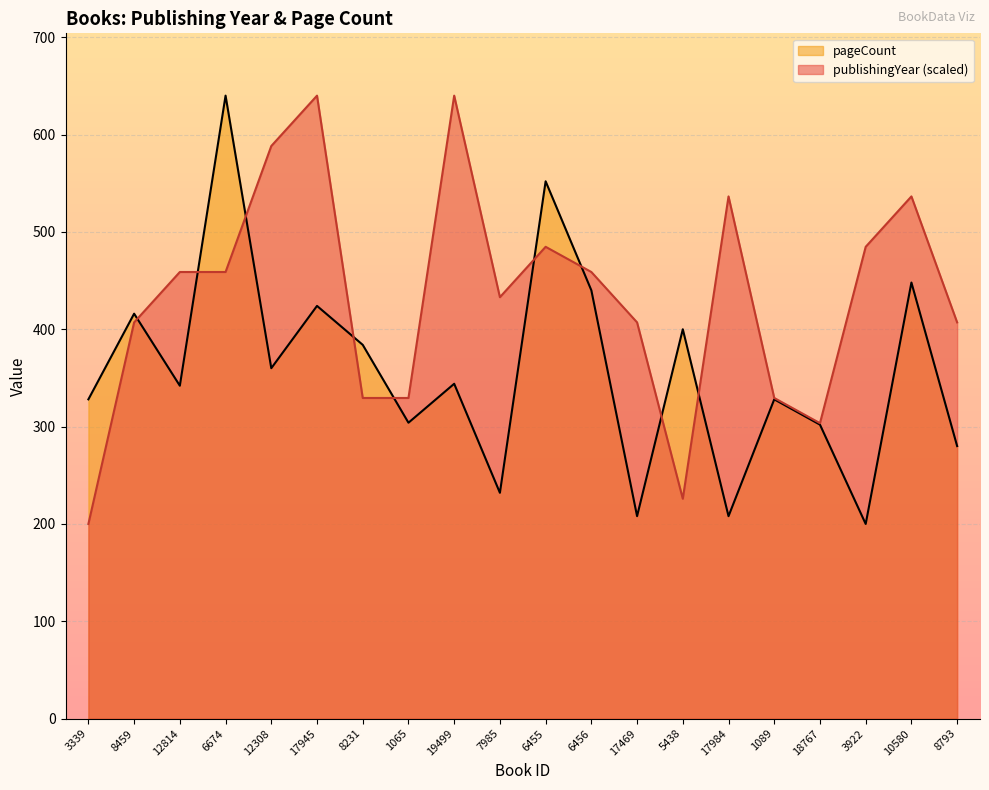

Does the chart display data point markers on the line(s)?

No